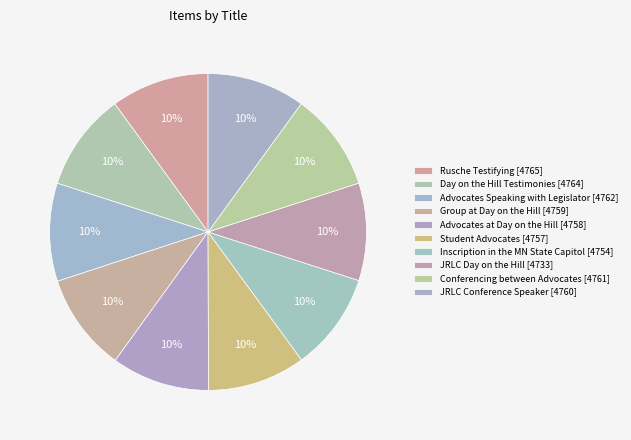

To the nearest percent, what percentage of the pie is Day on the Hill Testimonies?

10%